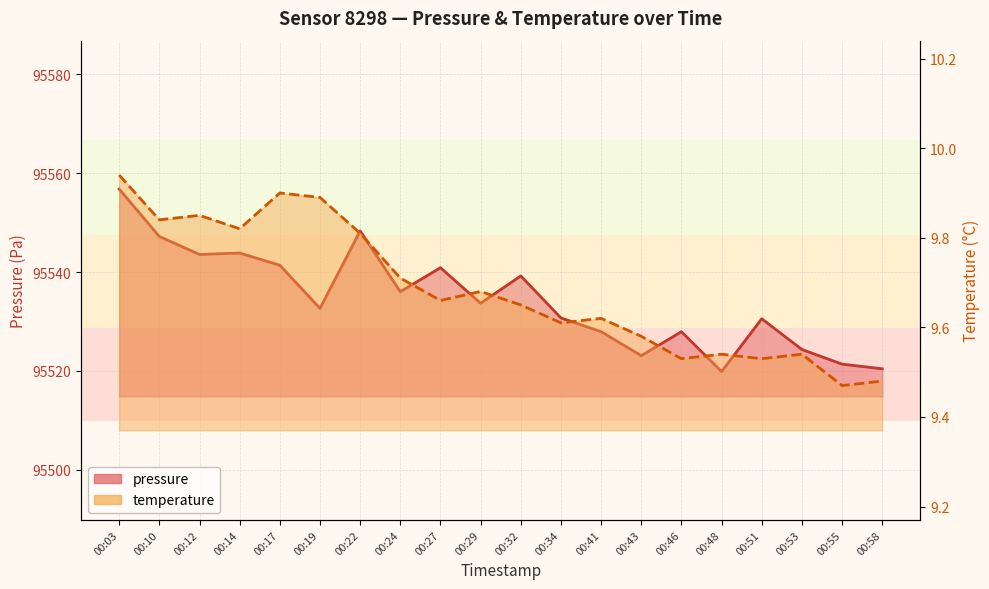

Between 00:27 and 00:32, which series saw the biggest shift?

pressure